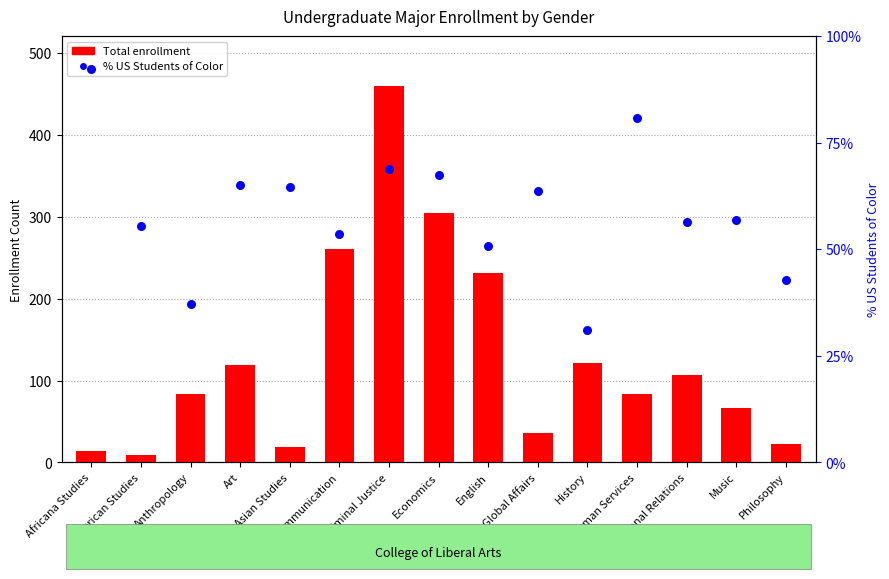

Which series reaches the maximum Y coordinate?

Total enrollment